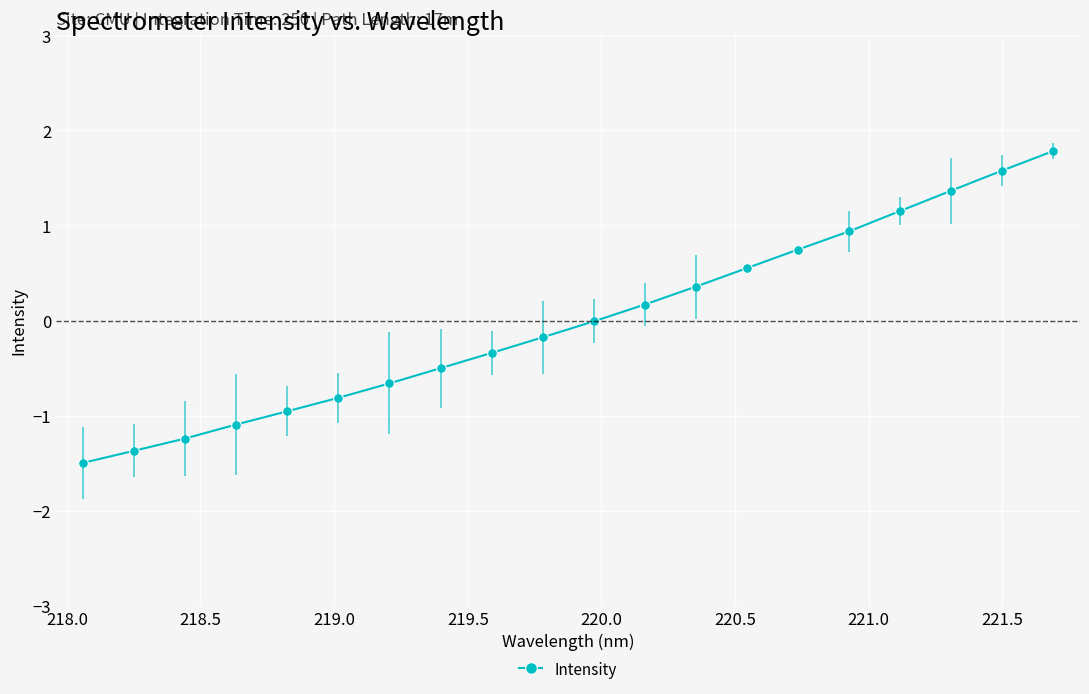

True or false: the data has more than 2 interior local peaks.

False